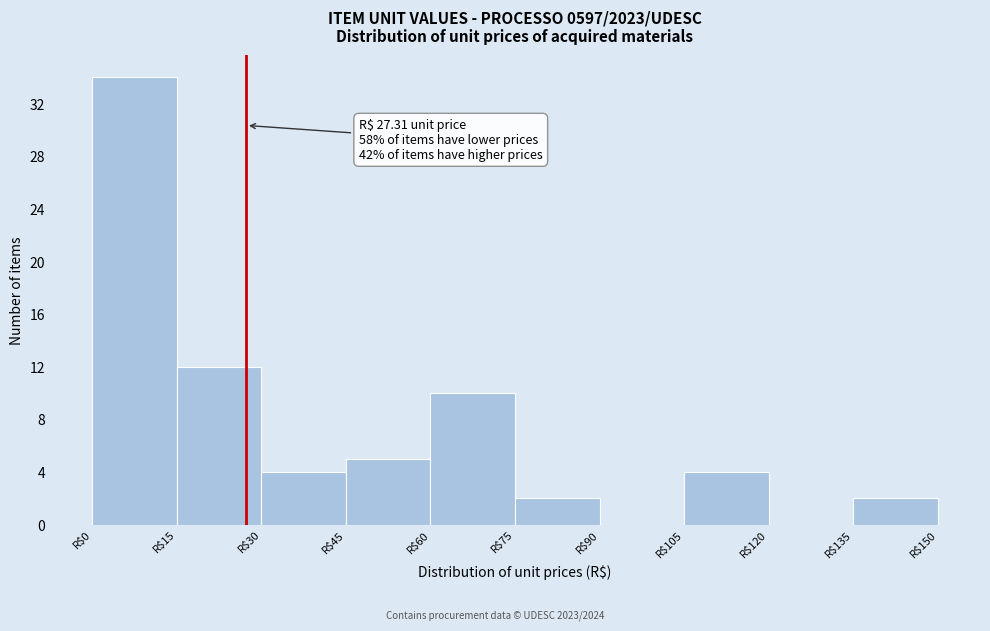

Which range on the x-axis has the tallest bar?

0 to 15